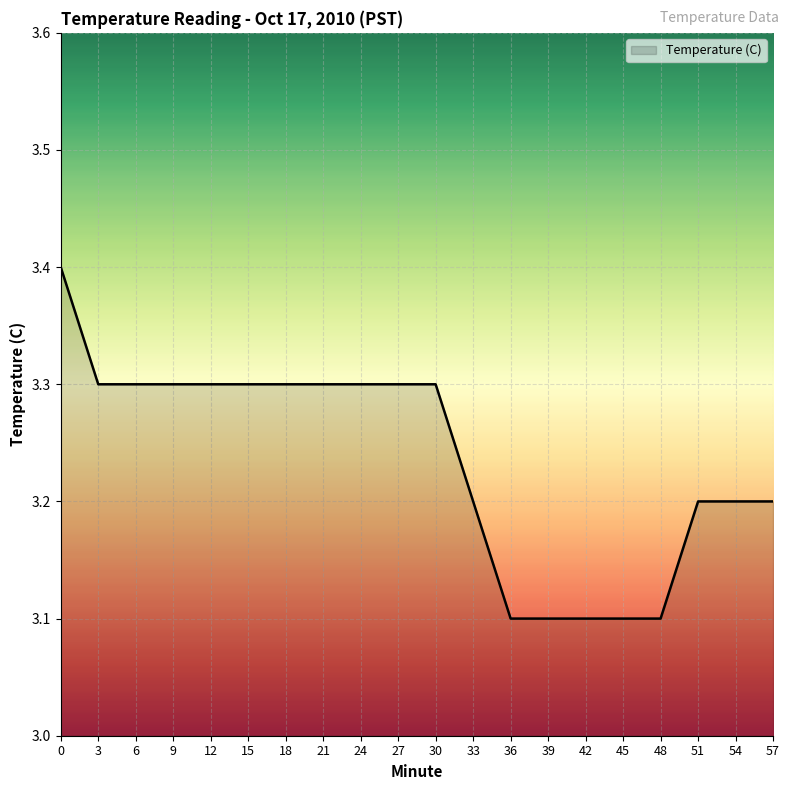

Reading left to right, list all the values displayed in this chart.

3.4	3.3	3.3	3.3	3.3	3.3	3.3	3.3	3.3	3.3	3.3	3.2	3.1	3.1	3.1	3.1	3.1	3.2	3.2	3.2